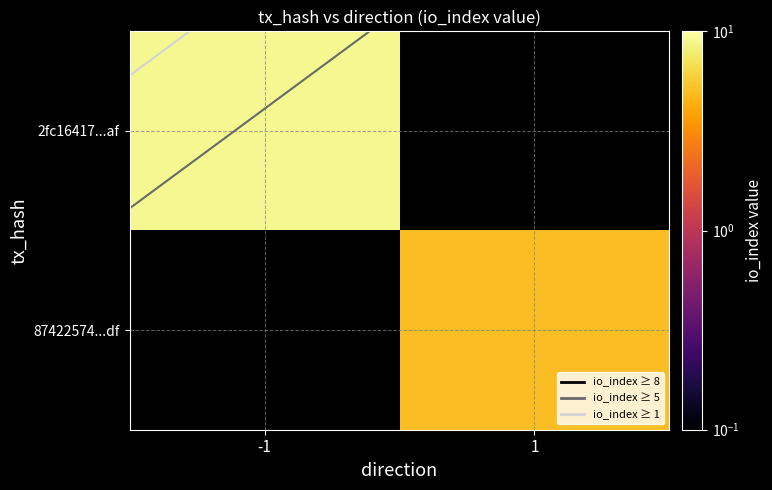

What is the difference between the maximum and minimum values in the 2fc16417...af series?

9